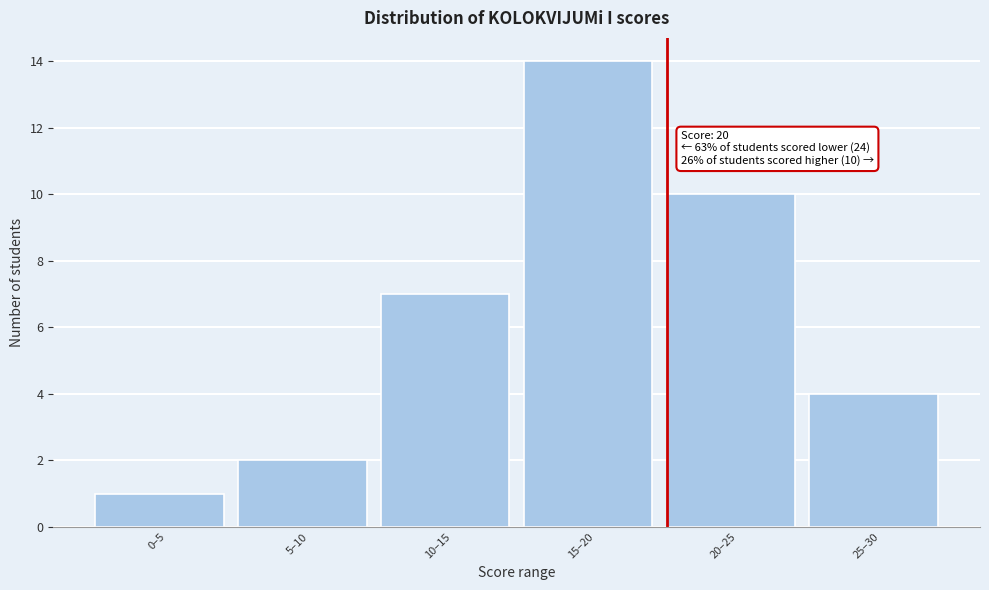

Reading left to right, extract all data points from this chart.

1	2	7	14	10	4